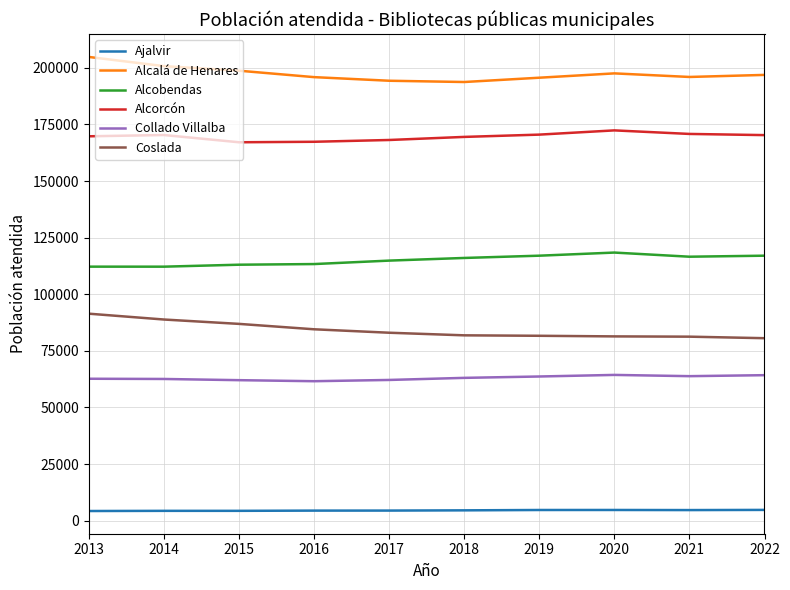

How many distinct data groups are displayed?

6